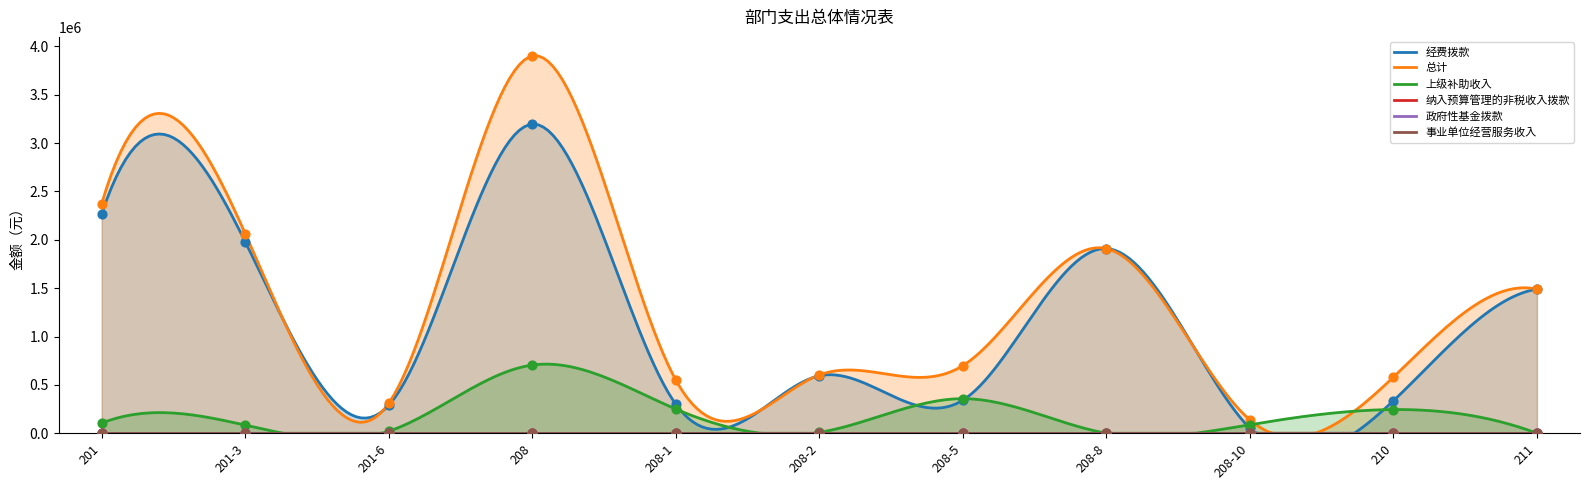

What is the highest value of the 上级补助收入 series?

714542.6